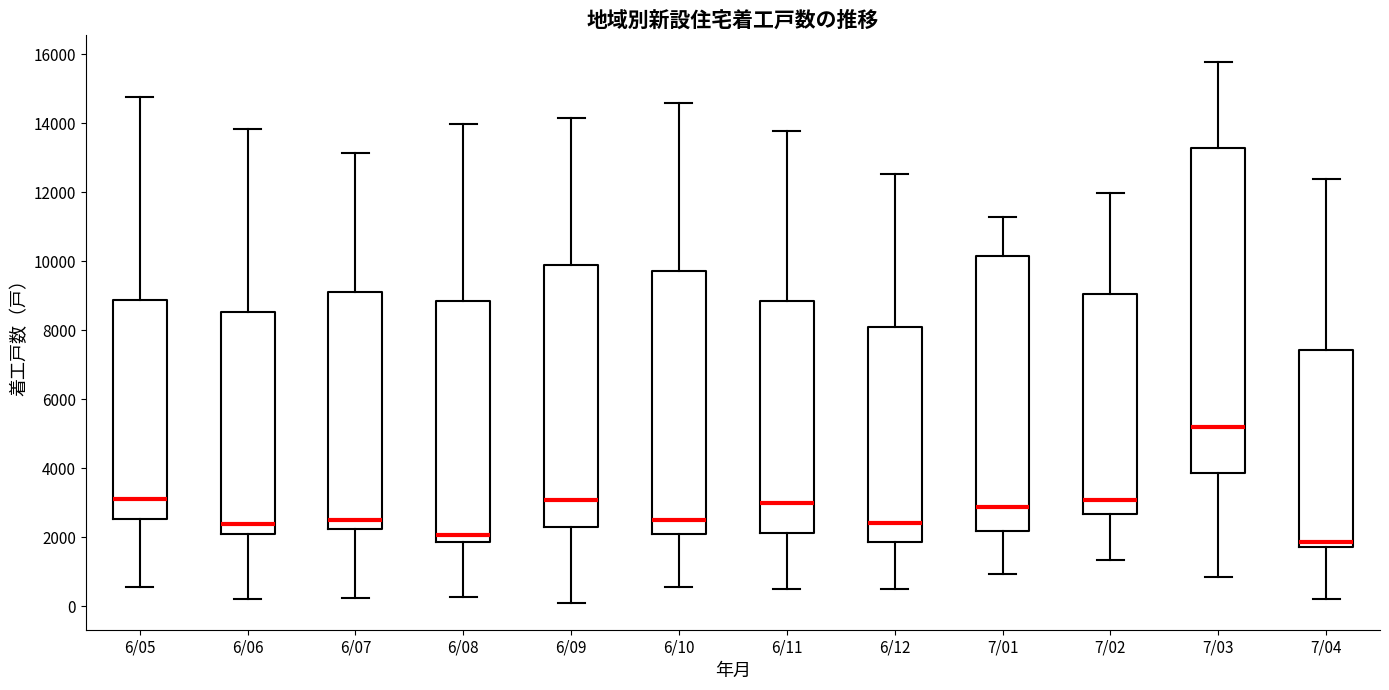

Where does the lower whisker of the box for 7/03 end on the y-axis? The values are not printed on the chart, so give them approximately, as read against the axis.

800